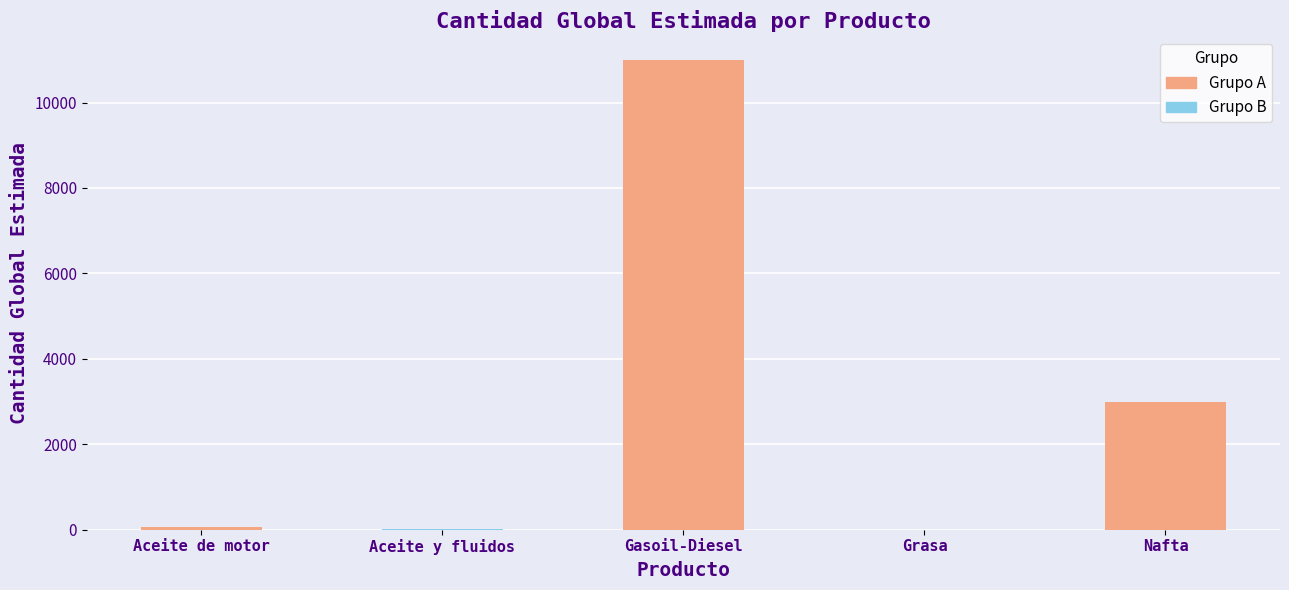

What is the approximate value at Grasa?

5